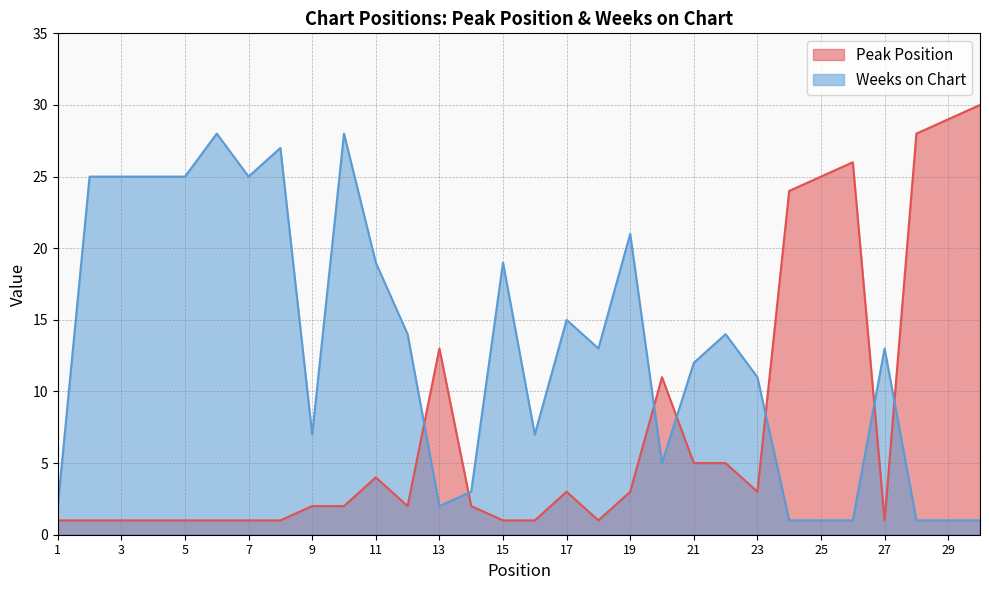

After their last crossing, which series has the higher values: Peak Position or Weeks on Chart?

Peak Position